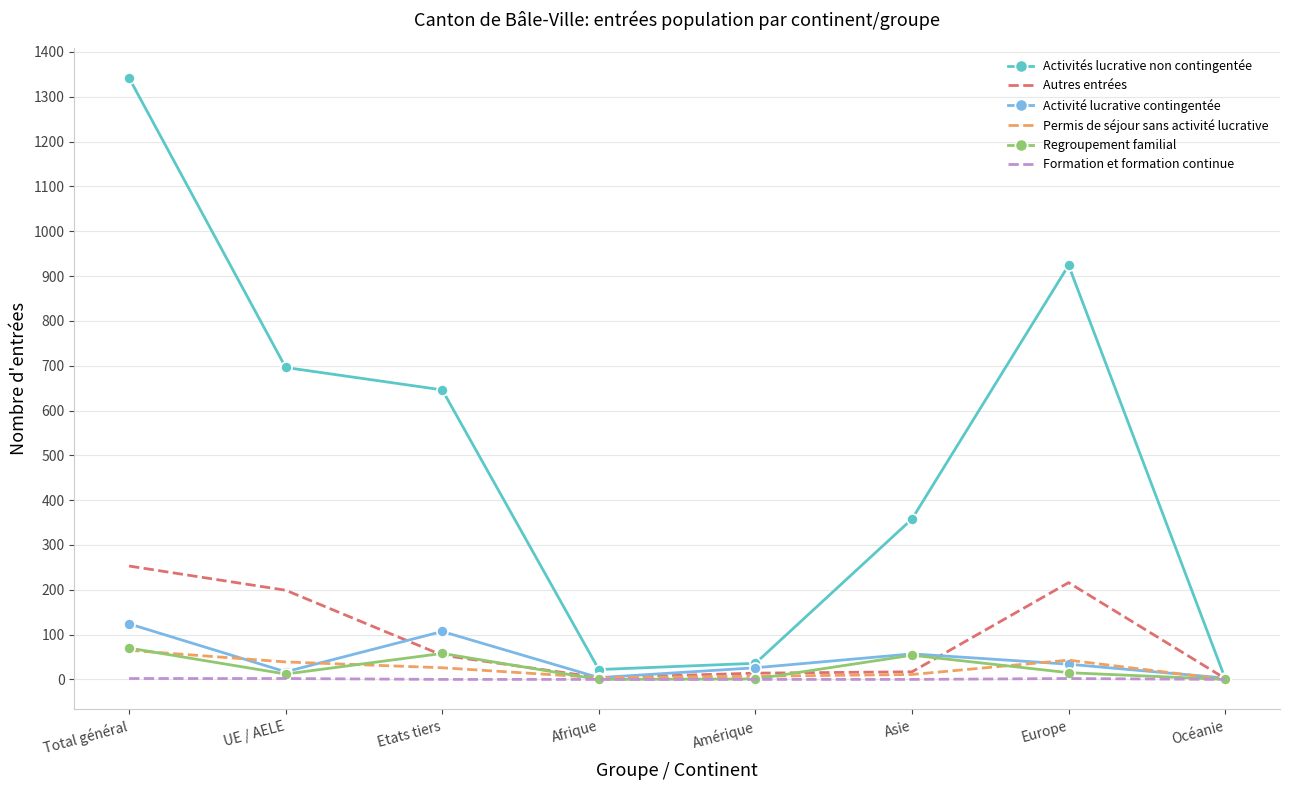

What is the average value of the Activités lucrative non contingentée series?

503